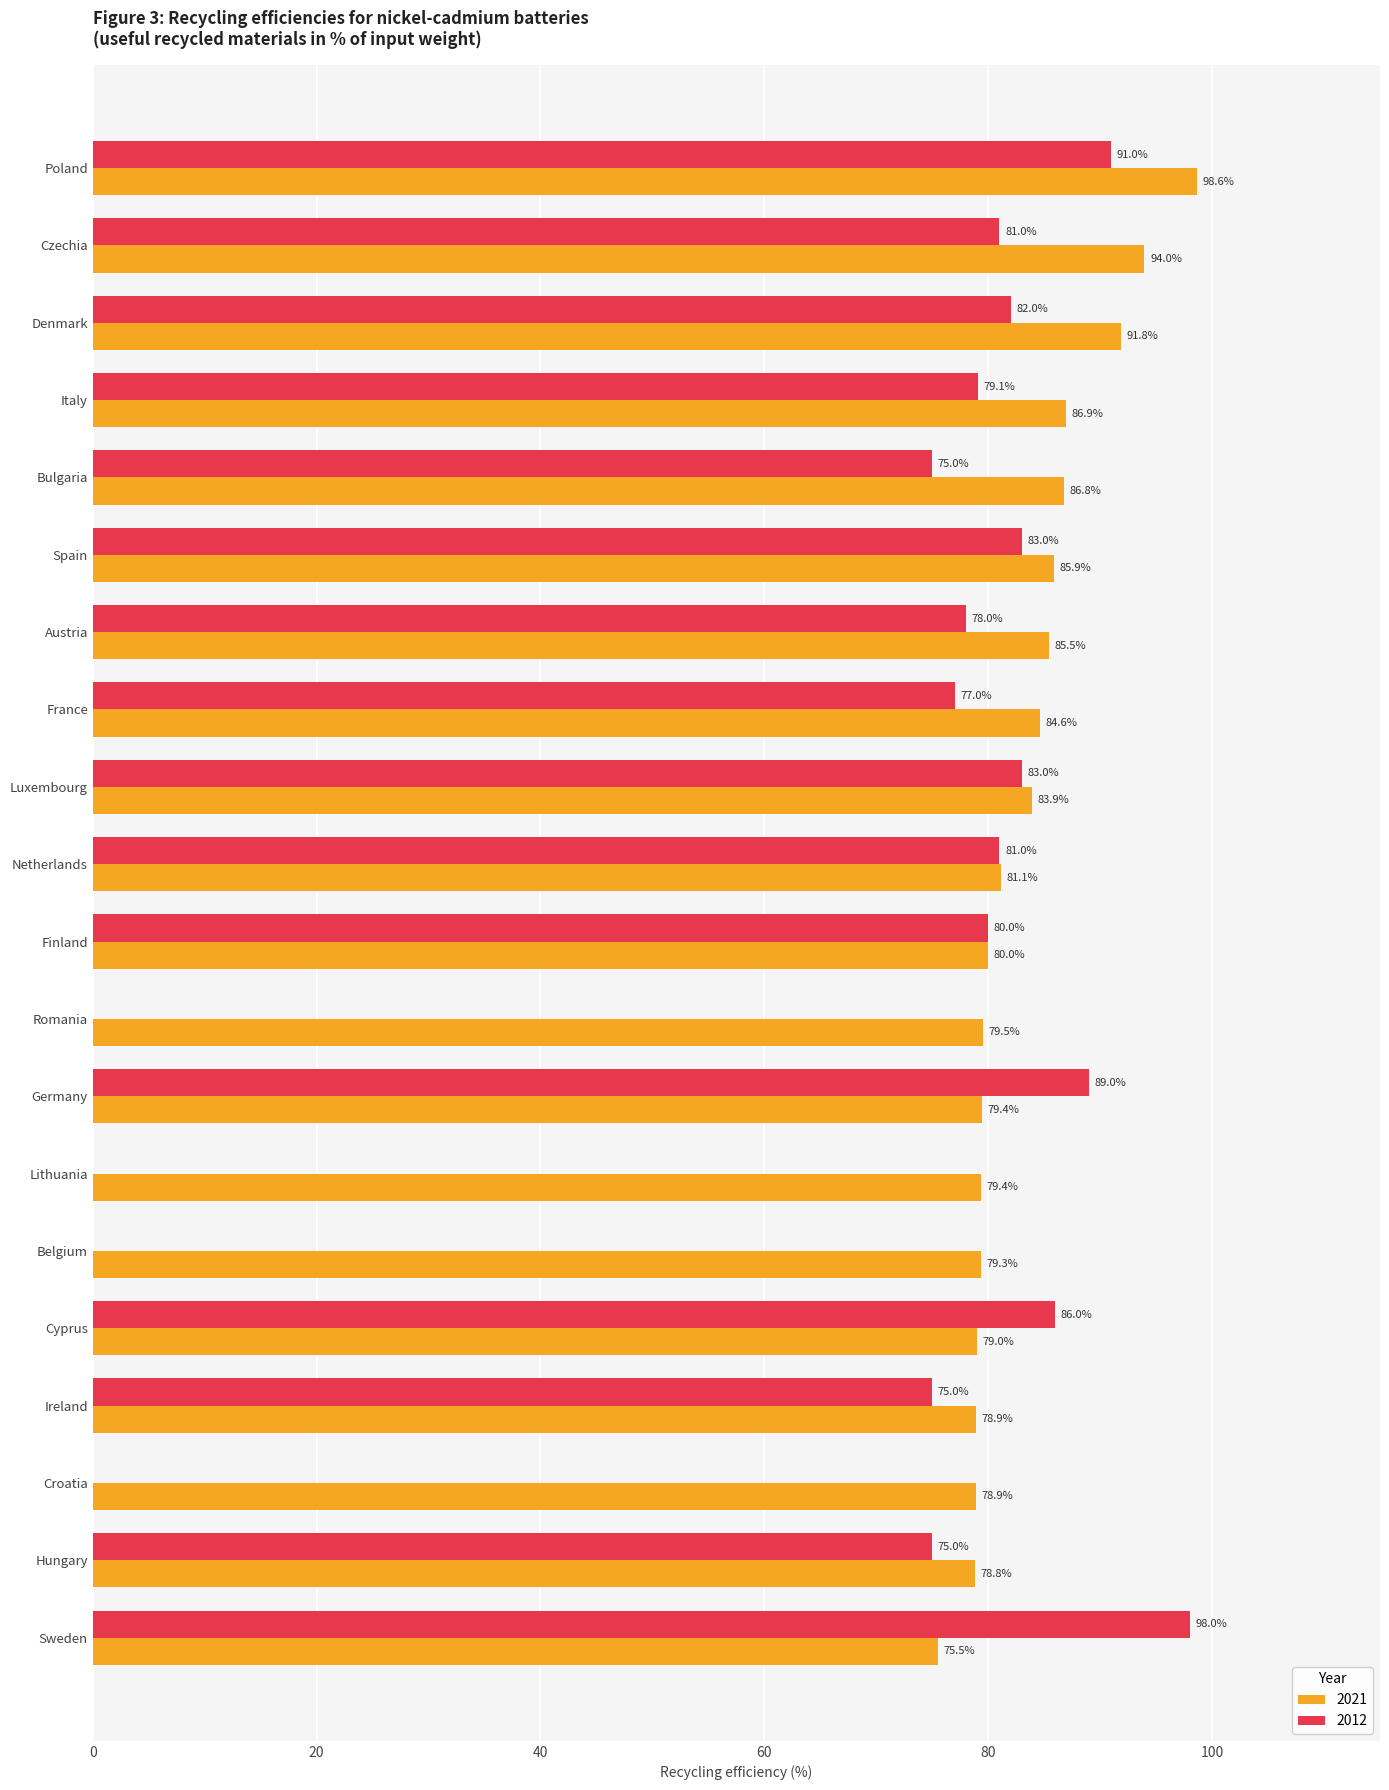

What is the sum of the 2012 values at Ireland and Belgium?

75.0